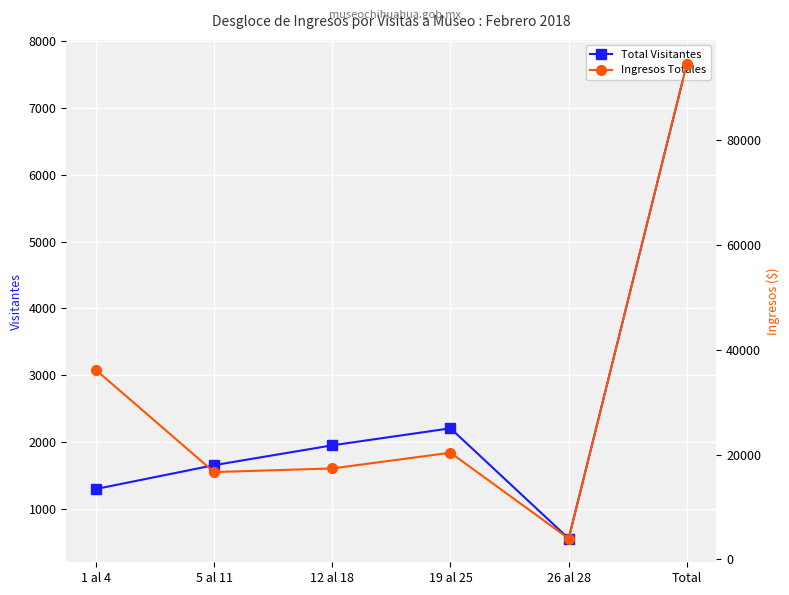

Rank the series by their maximum value, from lowest to highest.

Total Visitantes, Ingresos Totales